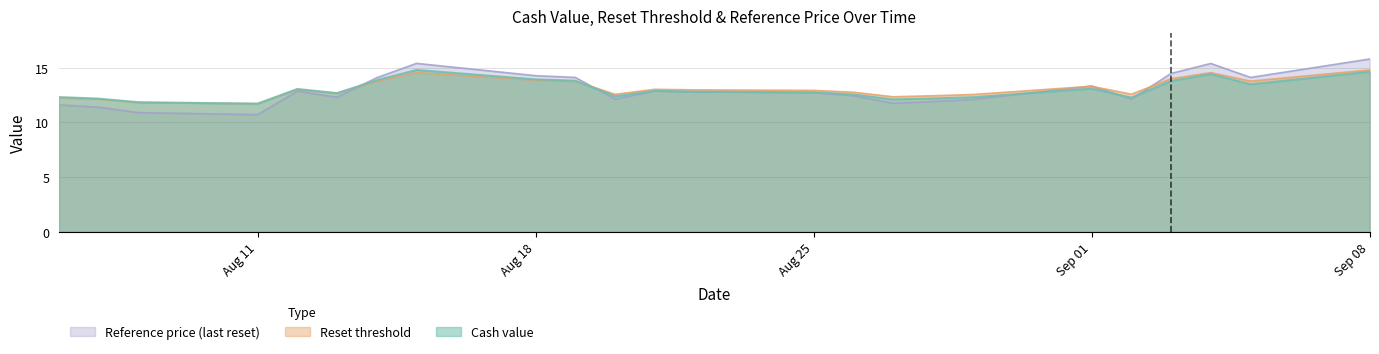

Where does the Reset threshold series first go above 12?

2025-08-06